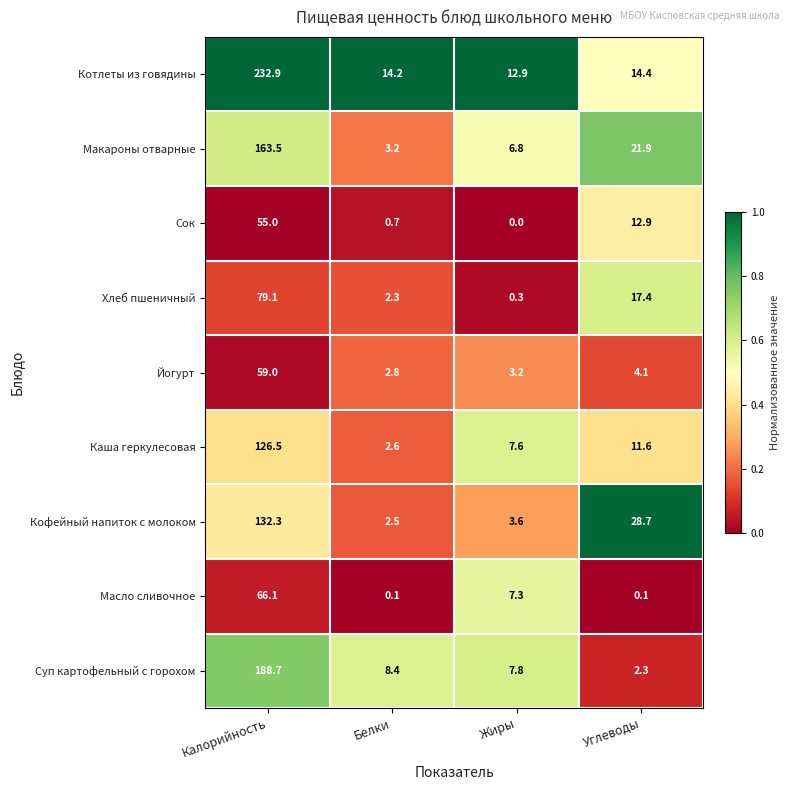

What is the maximum value for Хлеб пшеничный?

79.1